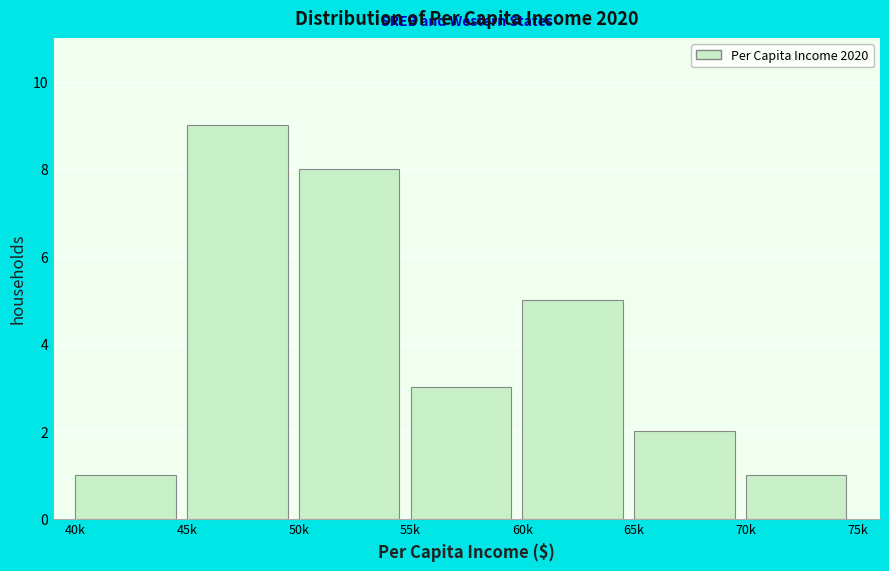

Reading left to right, transcribe all the data shown in this chart.

40k=1	45k=9	50k=8	55k=3	60k=5	65k=2	70k=1